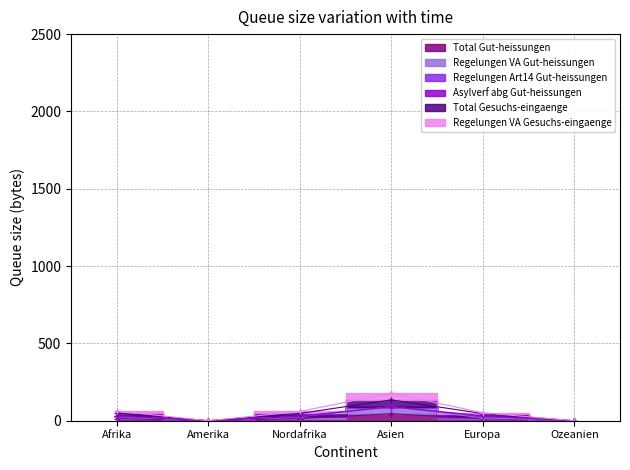

At how many categories does at least one series exceed 154?

1